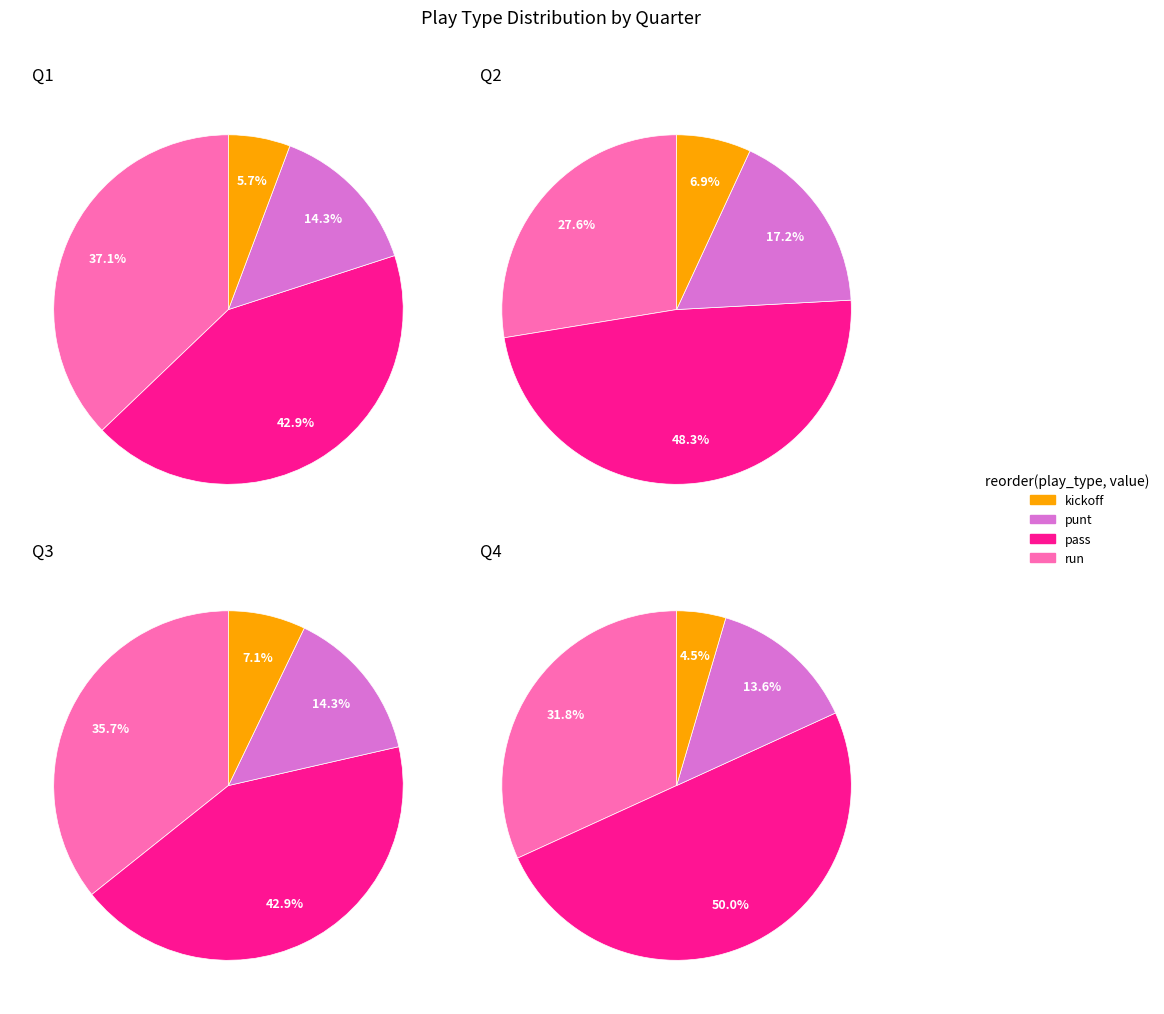

The Q4 slice represents 7% of the pie. True or false?

False